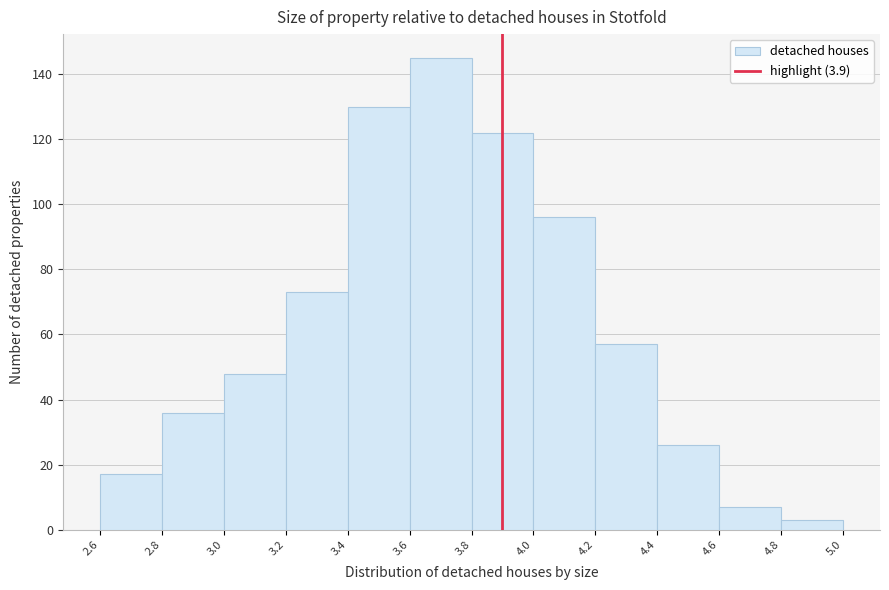

Which range on the x-axis has the tallest bar?

3.6 to 3.8